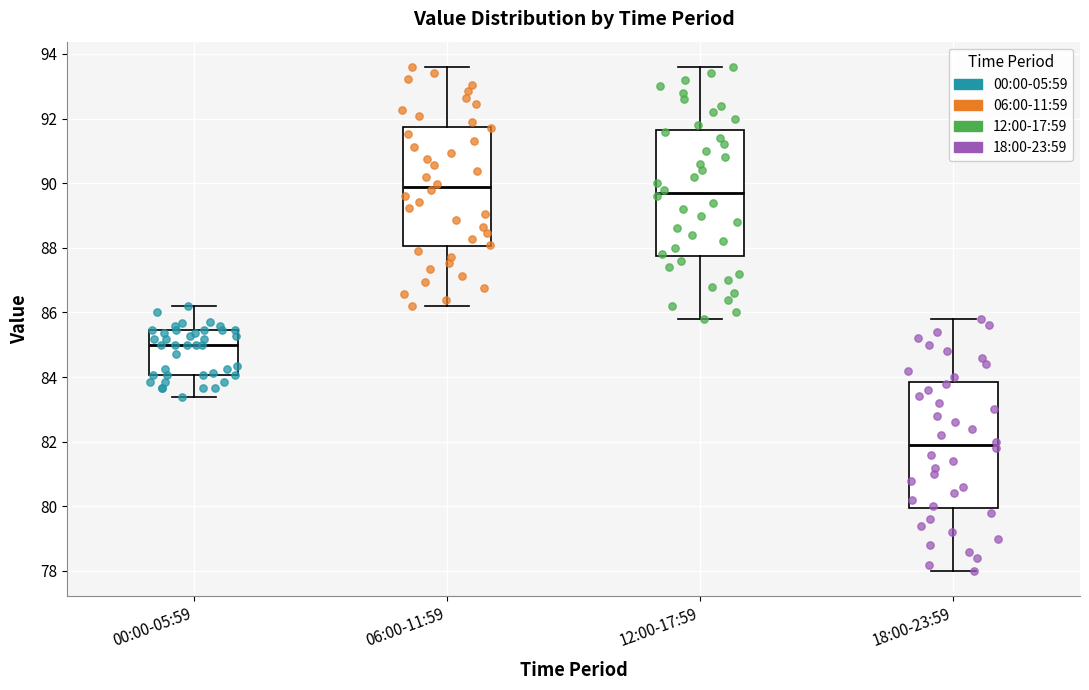

Reading left to right, transcribe this box plot: for each box, give where its median line is, the range the box spans, and where its two whiskers end, as read against the y-axis. The values are not printed on the chart, so give them approximately, as read against the axis.

00:00-05:59: median 85.0, box 84.0 to 85.4, whiskers 83.4 to 86.2
06:00-11:59: median 89.8, box 88.0 to 91.8, whiskers 86.2 to 93.6
12:00-17:59: median 89.8, box 87.8 to 91.6, whiskers 85.8 to 93.6
18:00-23:59: median 82.0, box 80.0 to 83.8, whiskers 78.0 to 85.8